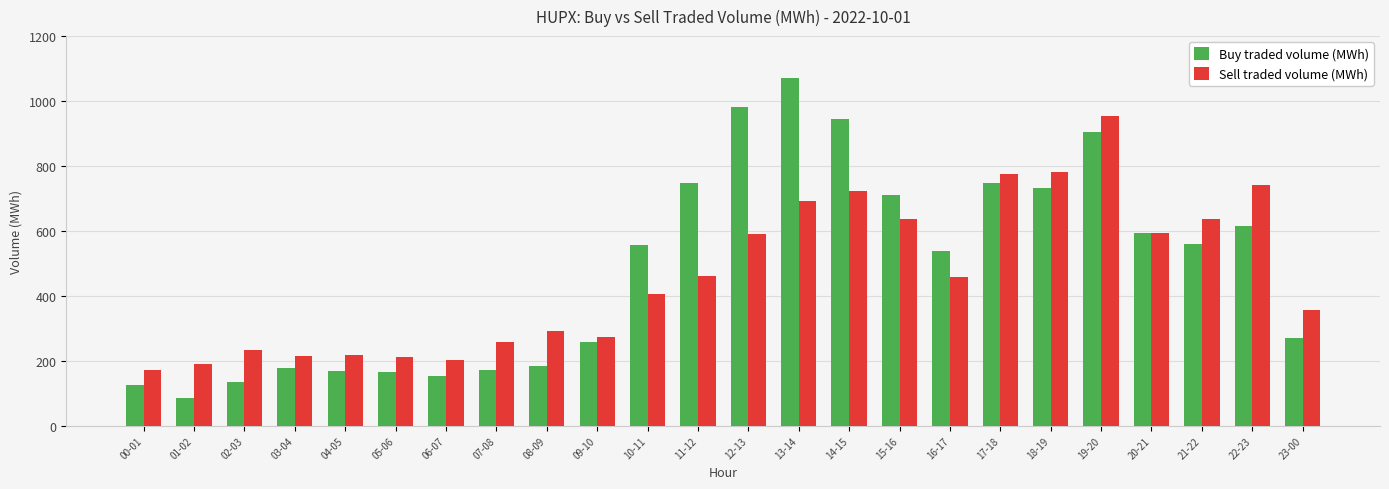

What is the label of the 9th bar from the right?

15-16